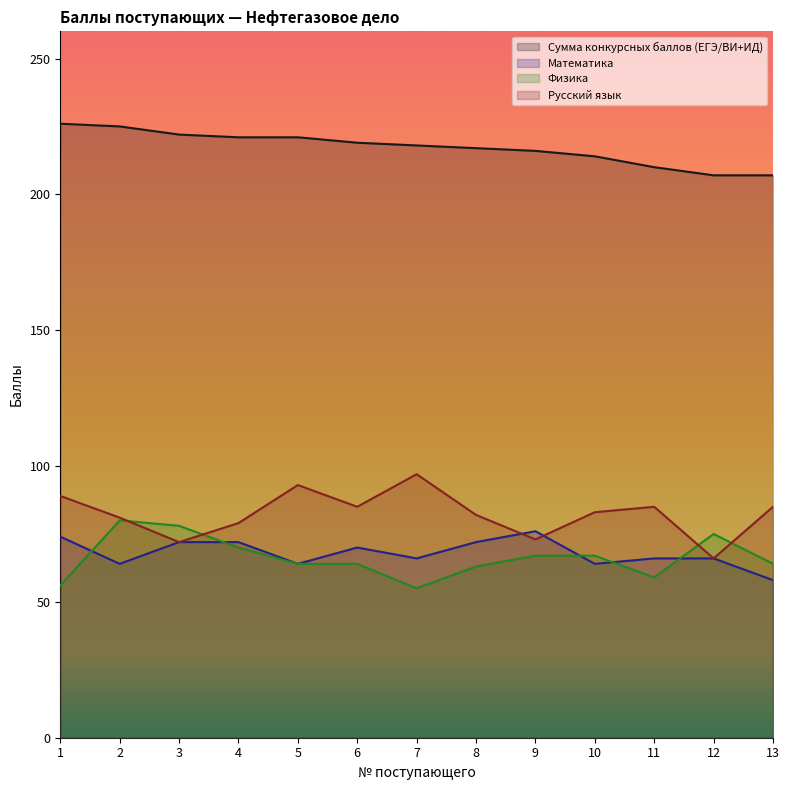

Is the value of Русский язык at 7 greater than the value of Сумма конкурсных баллов (ЕГЭ/ВИ+ИД) at 8?

No